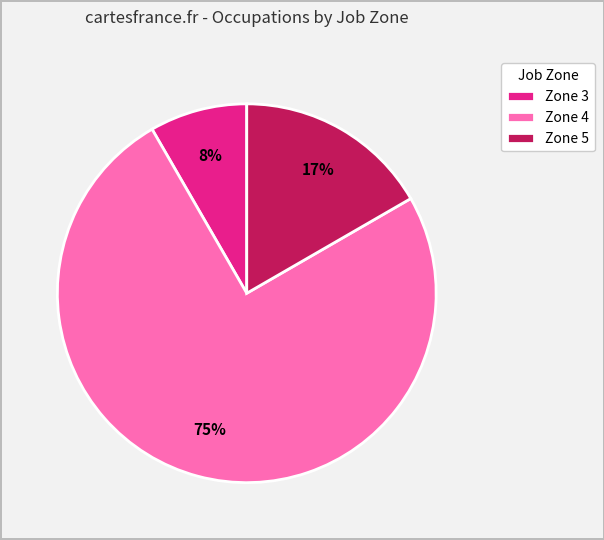

What is the largest slice in the pie chart?

Zone 4